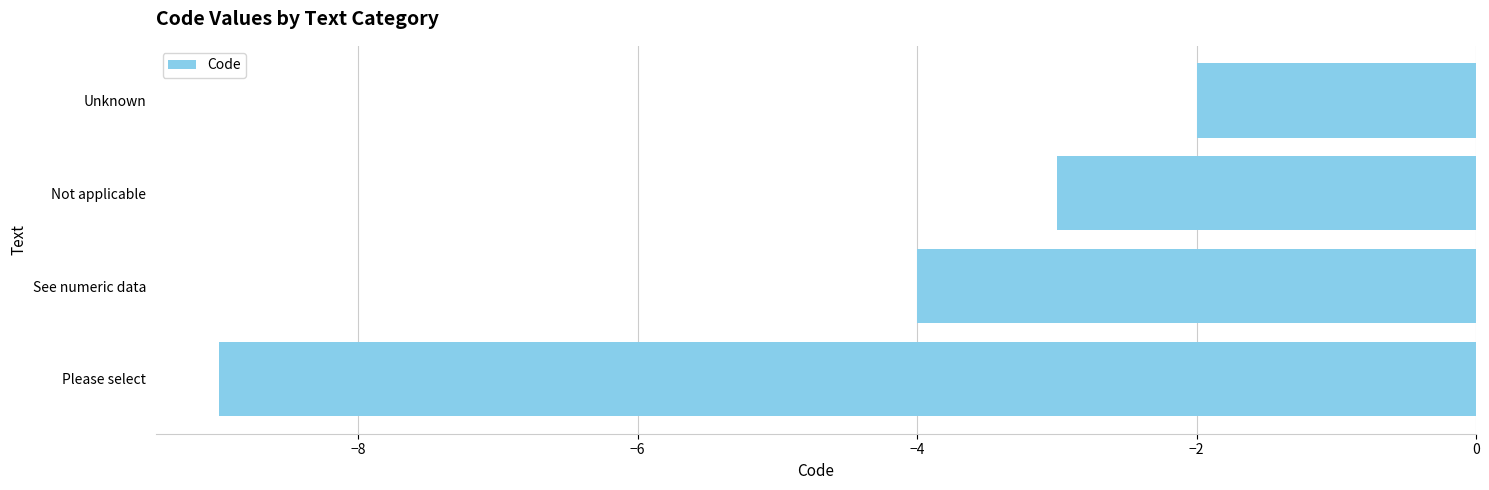

How many series are shown in this chart?

1